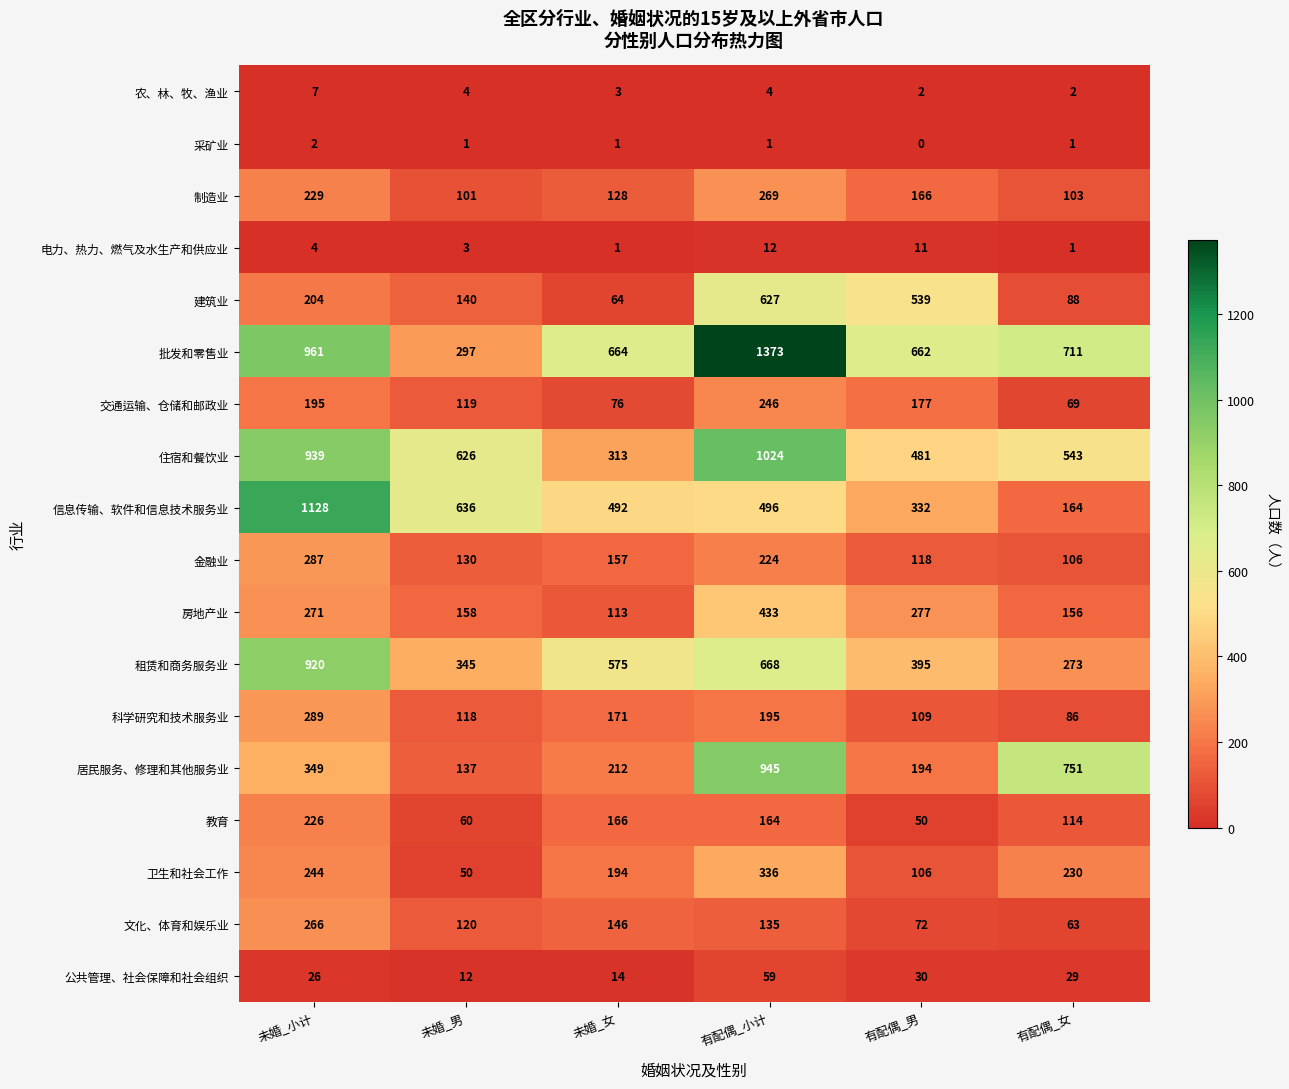

Which category has the lowest value across all series?

有配偶_男